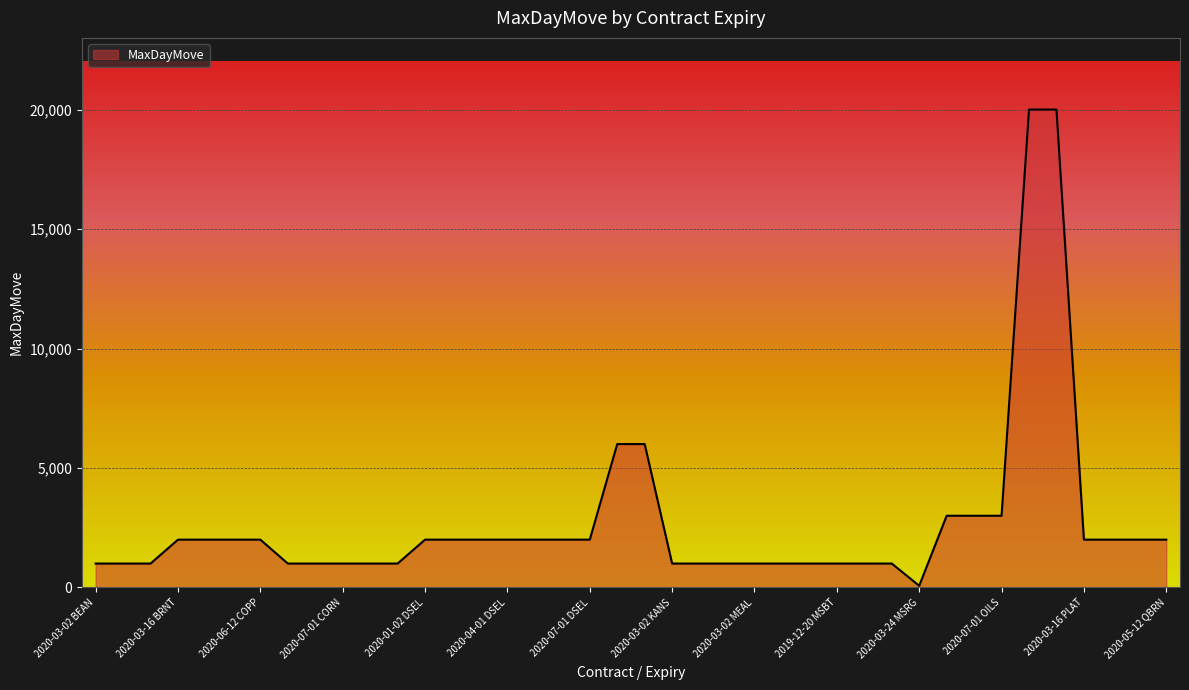

What is the maximum value shown in the chart?

20000